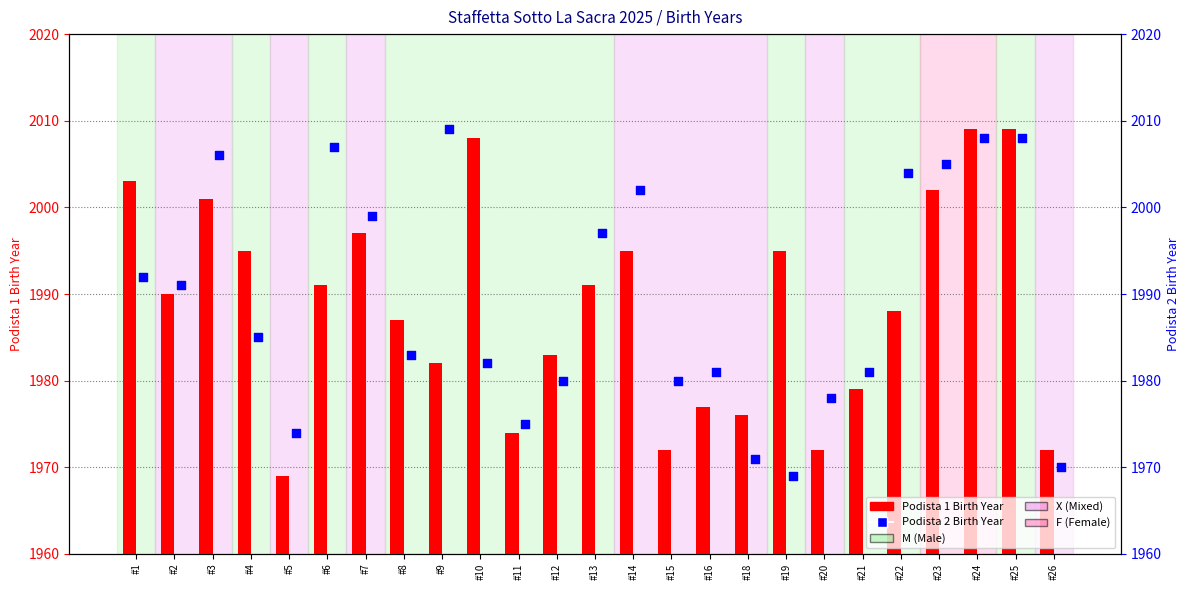

At which category is the sum across all series the highest?

#24